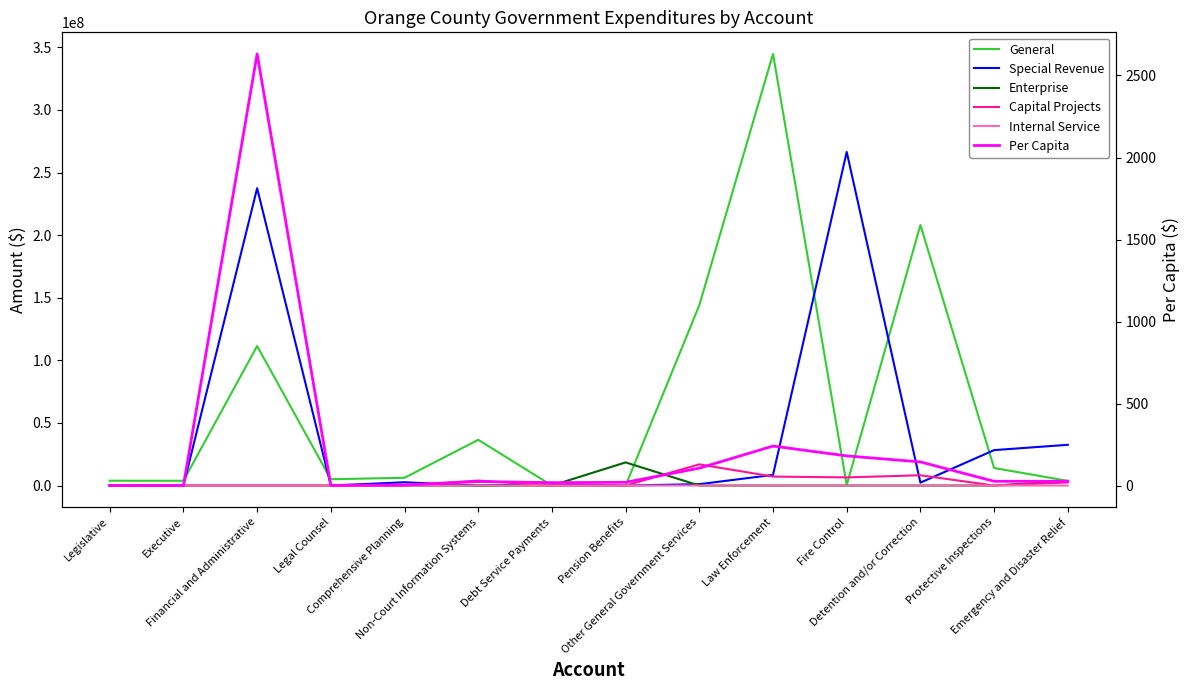

How many data points in Enterprise are above 0?

3